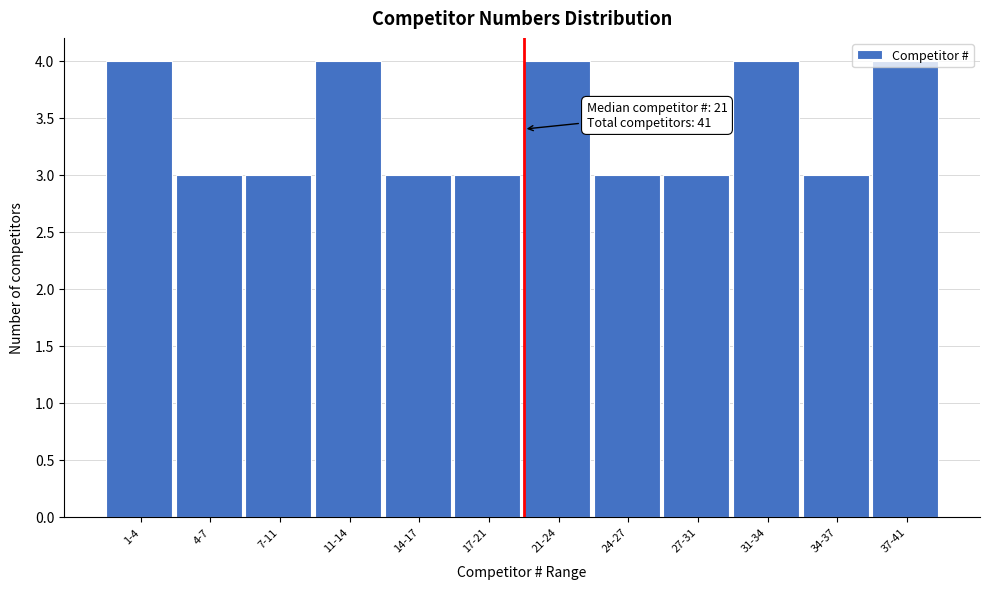

Between 7-11 and 11-14, which is larger?

11-14